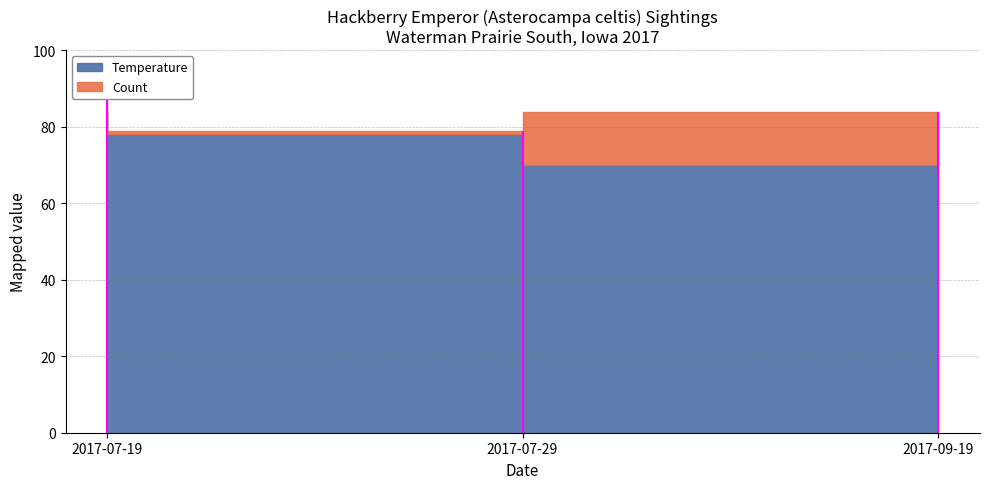

Rank the series at 2017-09-19 from lowest to highest value.

Count, Temperature